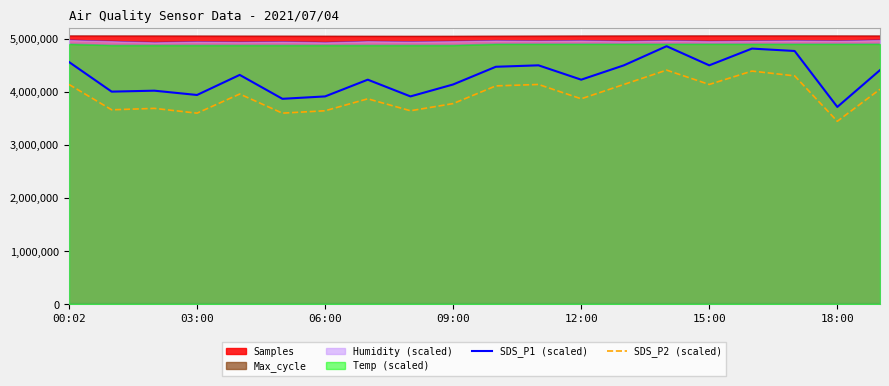

True or false: SDS_P1 (scaled) and SDS_P2 (scaled) intersect in this chart.

False